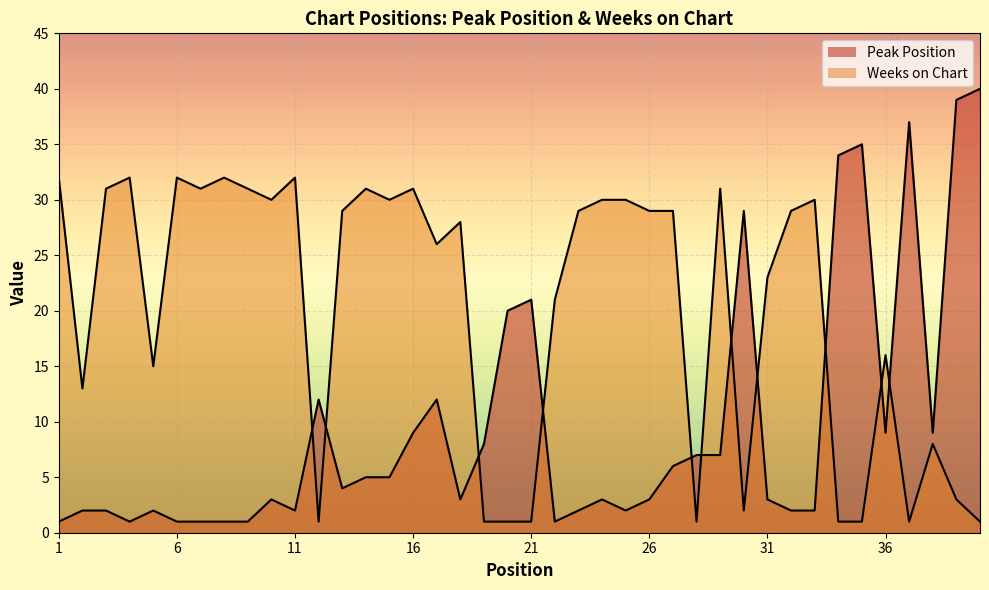

The Peak Position series shows 53 at 40. True or false?

False